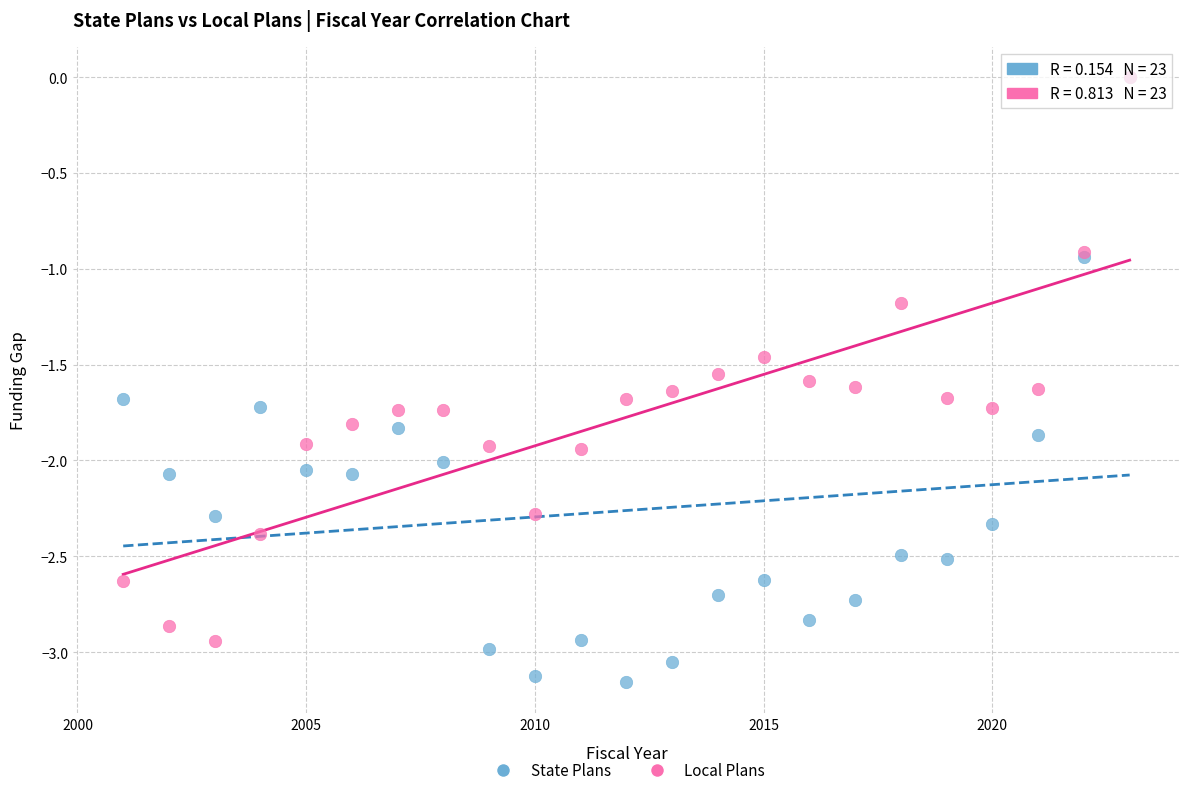

What are all the series names shown in the legend?

State Plans, Local Plans